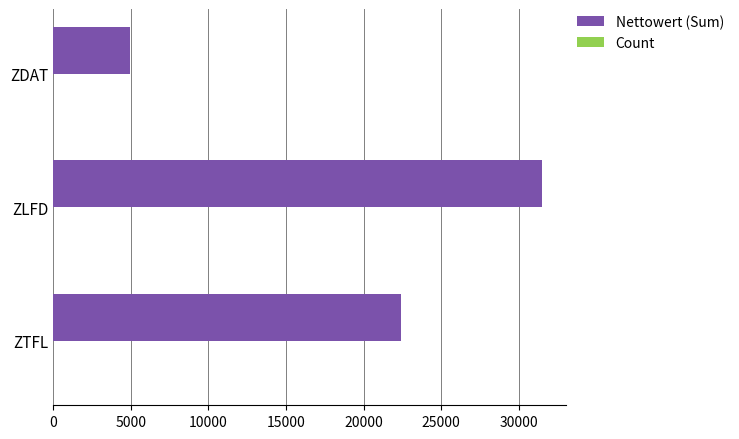

At which category is the sum across all series the highest?

ZLFD